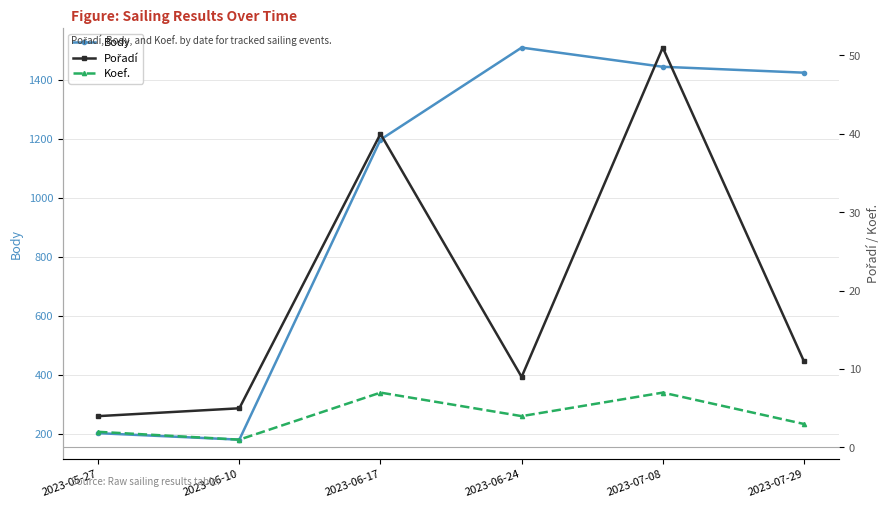

Is the value of Koef. at 2023-06-24 greater than the value of Pořadí at 2023-07-08?

No